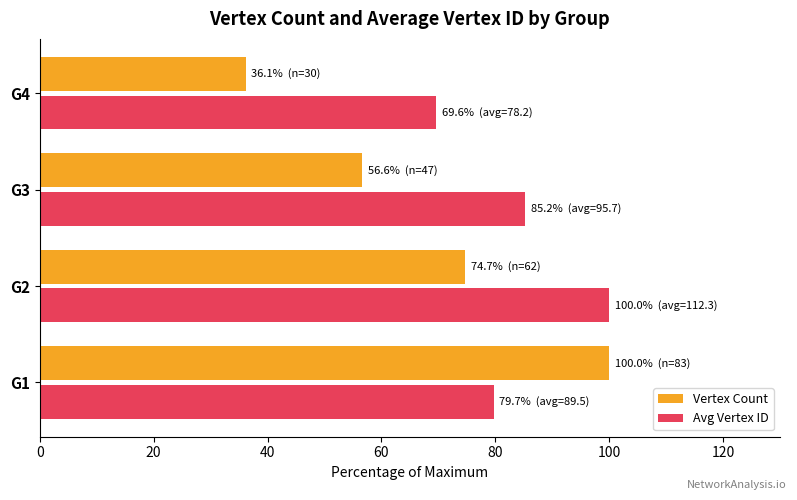

List the series in order of their overall mean, lowest first.

Vertex Count, Avg Vertex ID